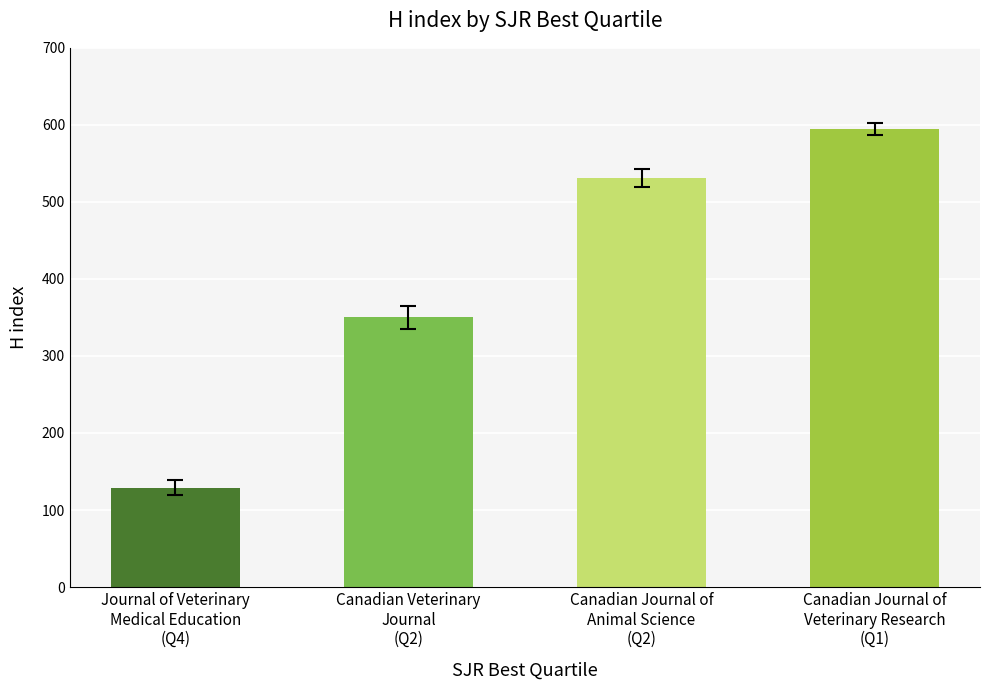

True or false: the data shows 350 at Q2.

True